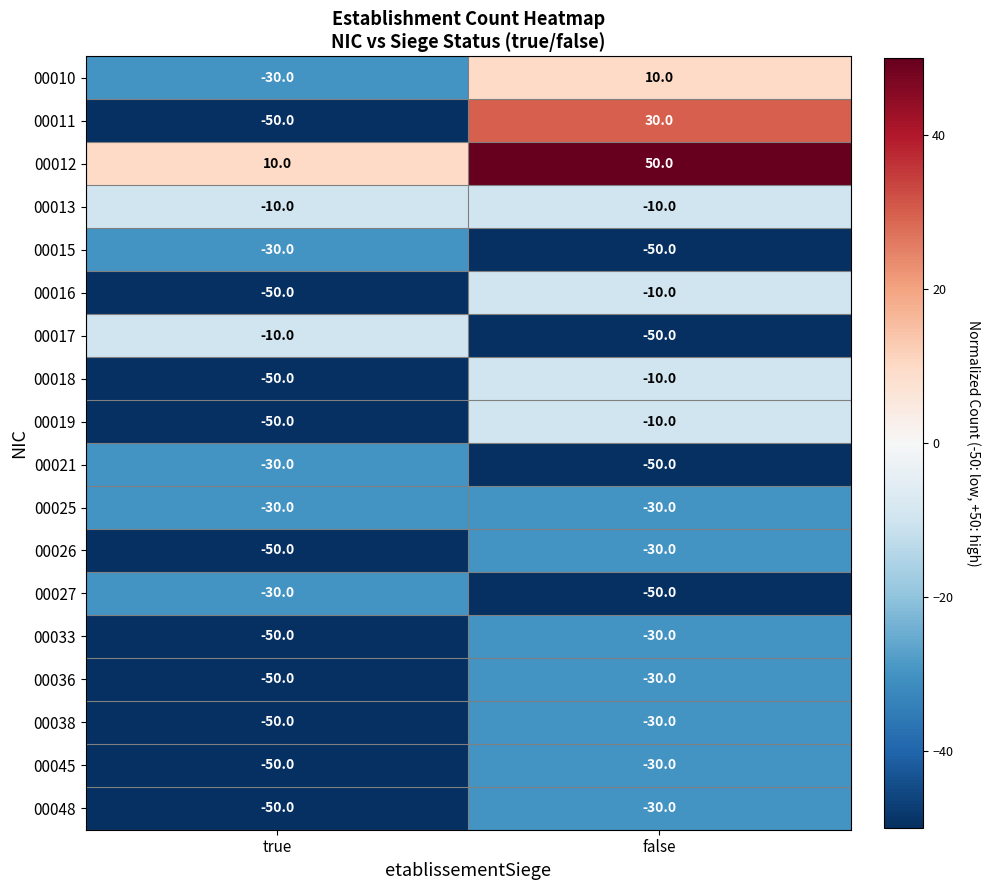

Rank the categories by 00048 value from highest to lowest.

false, true